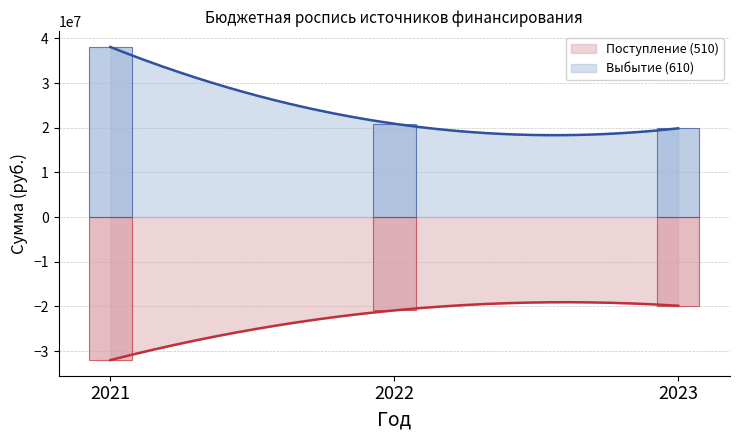

What is the minimum value for Выбытие (610)?

18323622.9